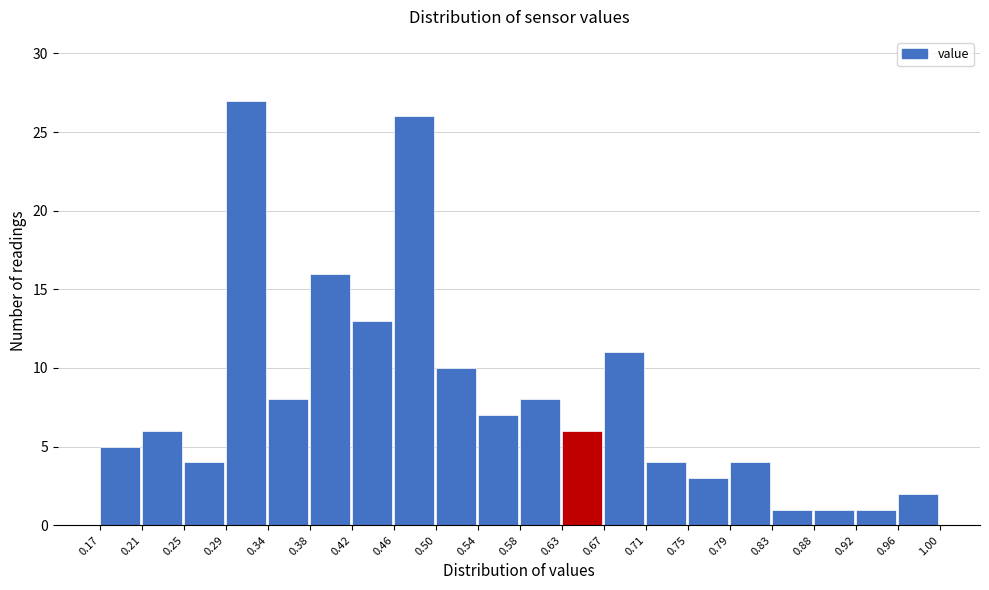

What is the height of the bar covering 0.50 to 0.54 on the x-axis? The values are not printed on the chart, so give them approximately, as read against the axis.

10